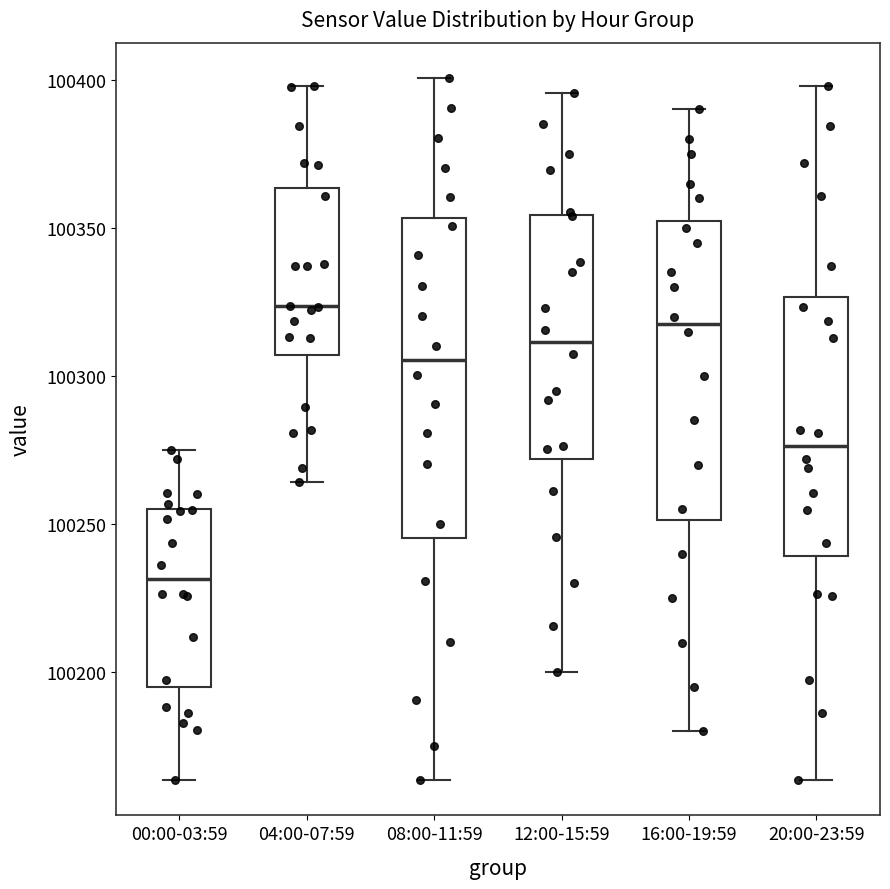

Reading left to right, transcribe this box plot: for each box, give where its median line is, the range the box spans, and where its two whiskers end, as read against the y-axis. The values are not printed on the chart, so give them approximately, as read against the axis.

00:00-03:59: median 100230, box 100195 to 100255, whiskers 100165 to 100275
04:00-07:59: median 100325, box 100305 to 100365, whiskers 100265 to 100400
08:00-11:59: median 100305, box 100245 to 100355, whiskers 100165 to 100400
12:00-15:59: median 100310, box 100270 to 100355, whiskers 100200 to 100395
16:00-19:59: median 100320, box 100250 to 100355, whiskers 100180 to 100390
20:00-23:59: median 100275, box 100240 to 100325, whiskers 100165 to 100400